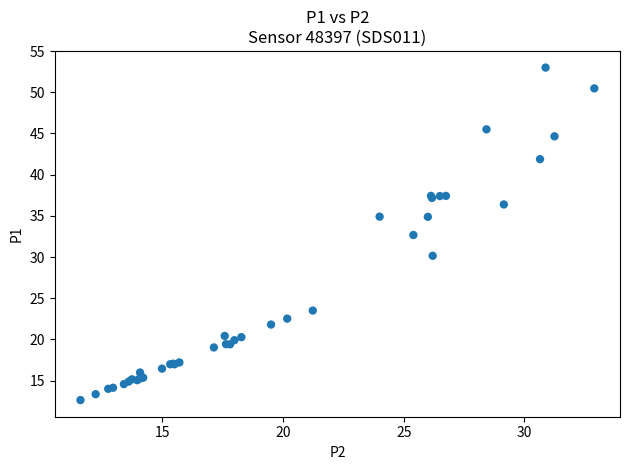

What Y value in the scatter plot is closest to 32?

32.7